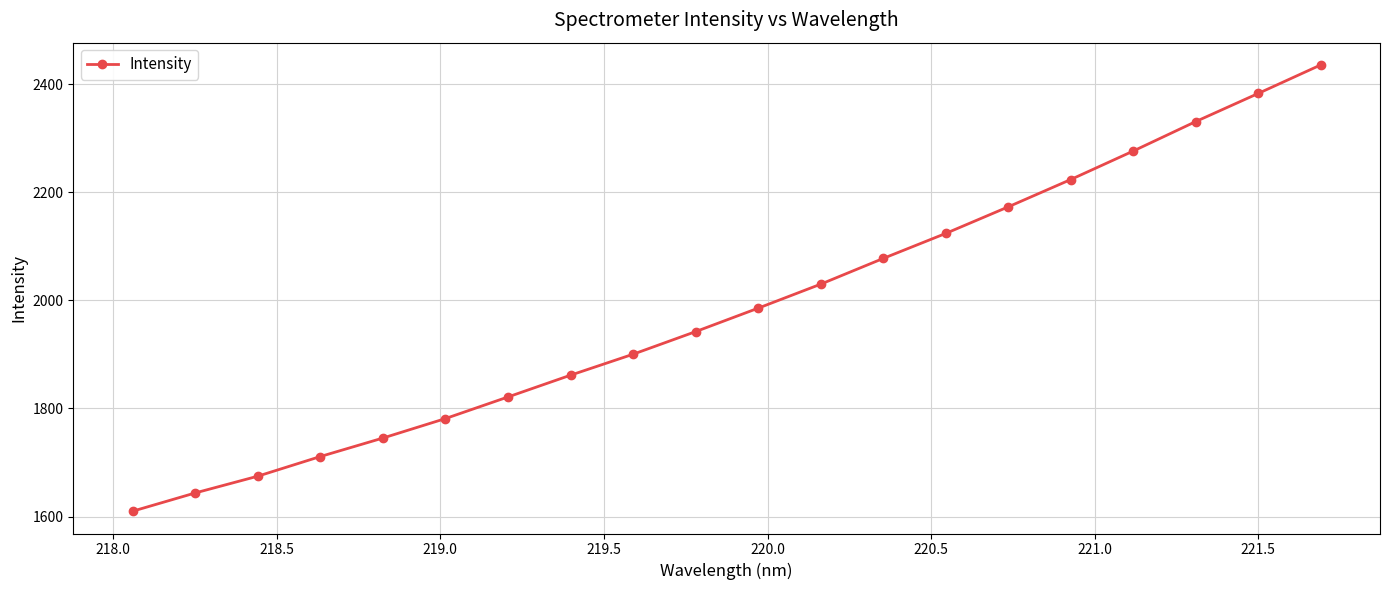

Reading left to right, transcribe all the data shown in this chart.

1610.1	1643.8	1674.8	1711.2	1745.3	1781.4	1821.3	1861.6	1900.4	1942.2	1985.5	2029.9	2077.5	2123.8	2172.9	2223.4	2276.1	2330.6	2382.6	2435.3